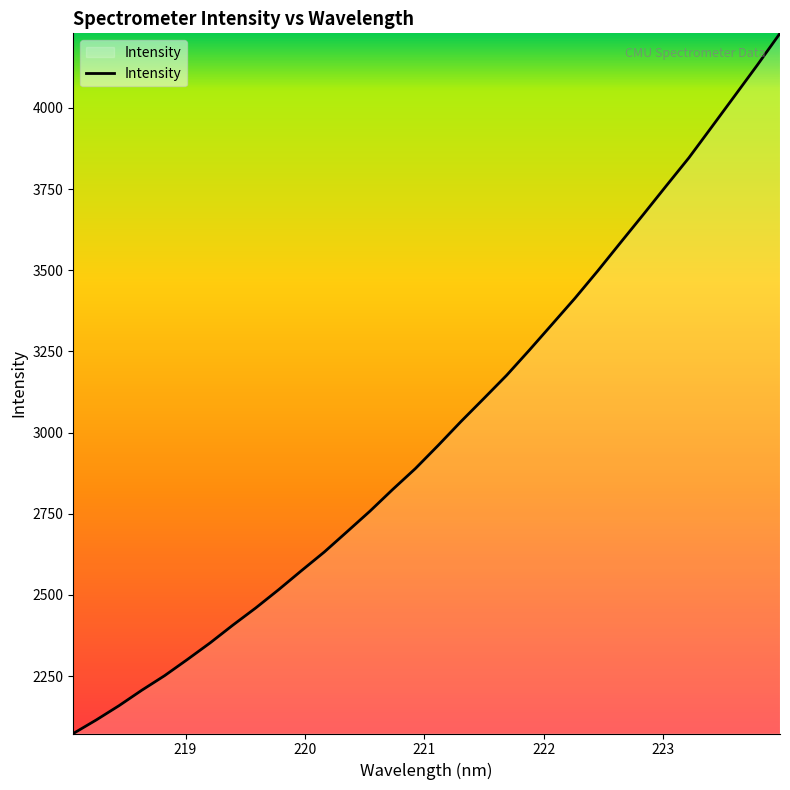

What is the average value?

3005.9